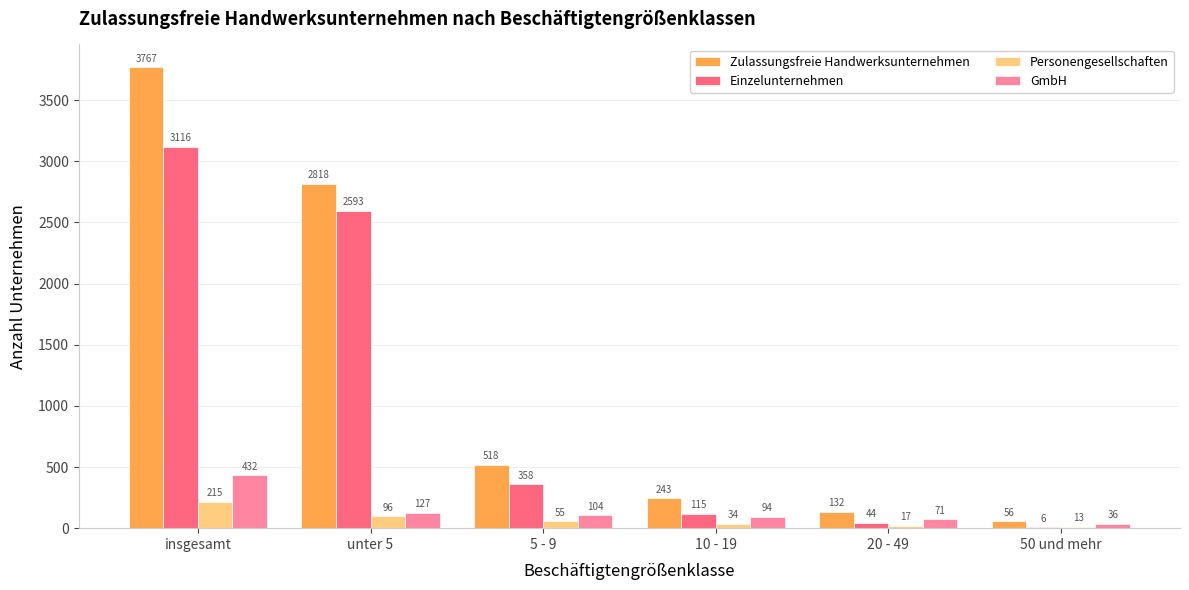

What is the sum of all Einzelunternehmen values?

6232